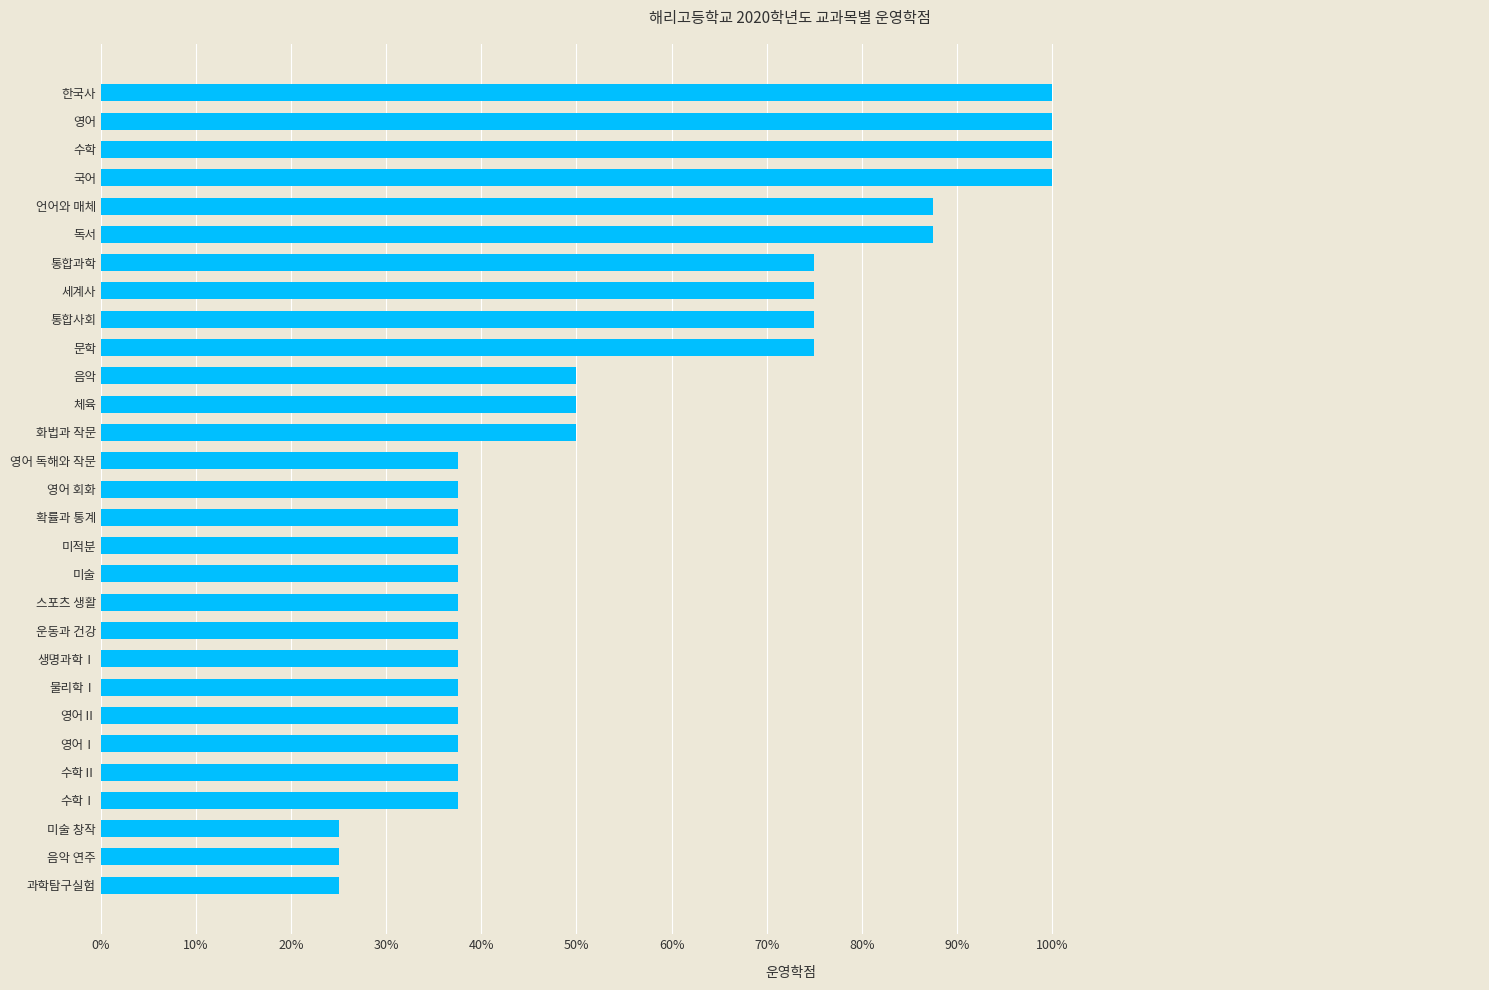

Are the bars horizontal?

Yes